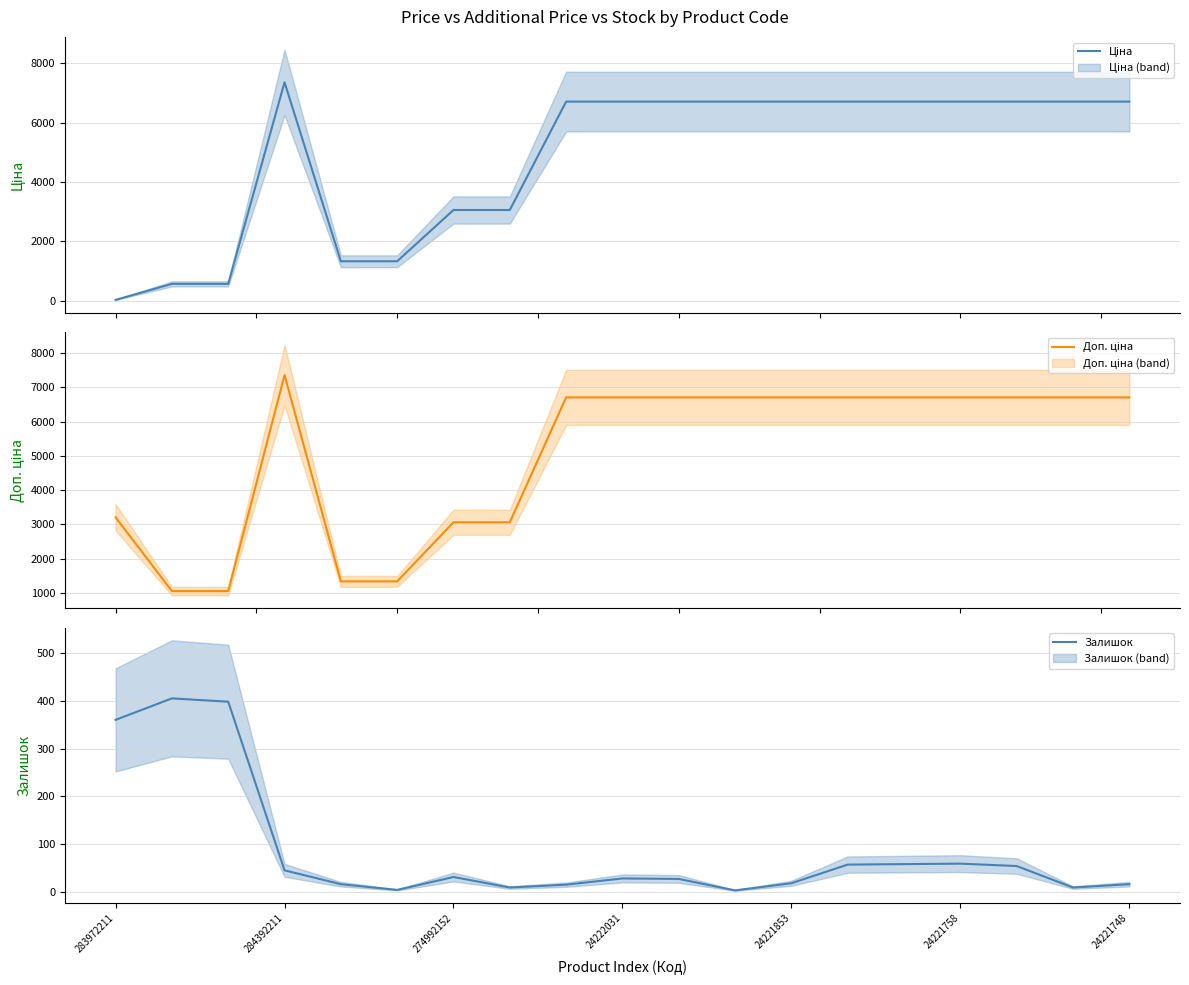

How many data points does each series have?

19